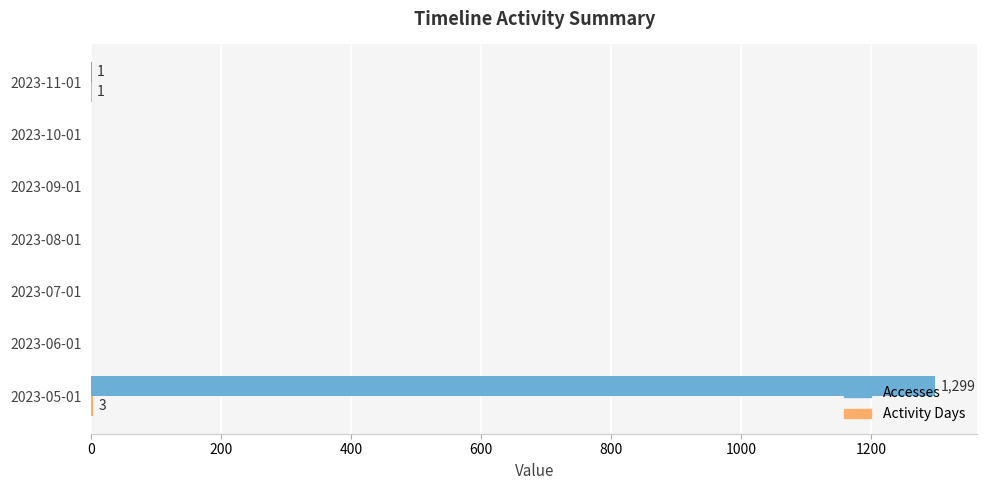

At which category is the sum across all series the highest?

2023-05-01